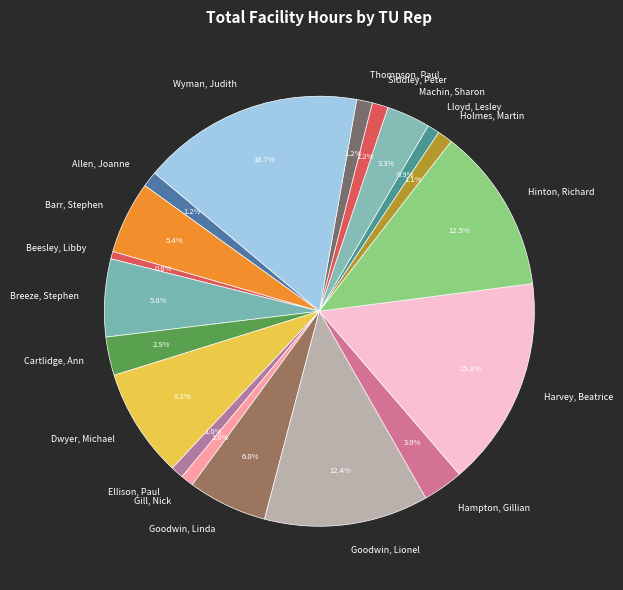

To the nearest percent, what portion does Ellison, Paul represent?

1%